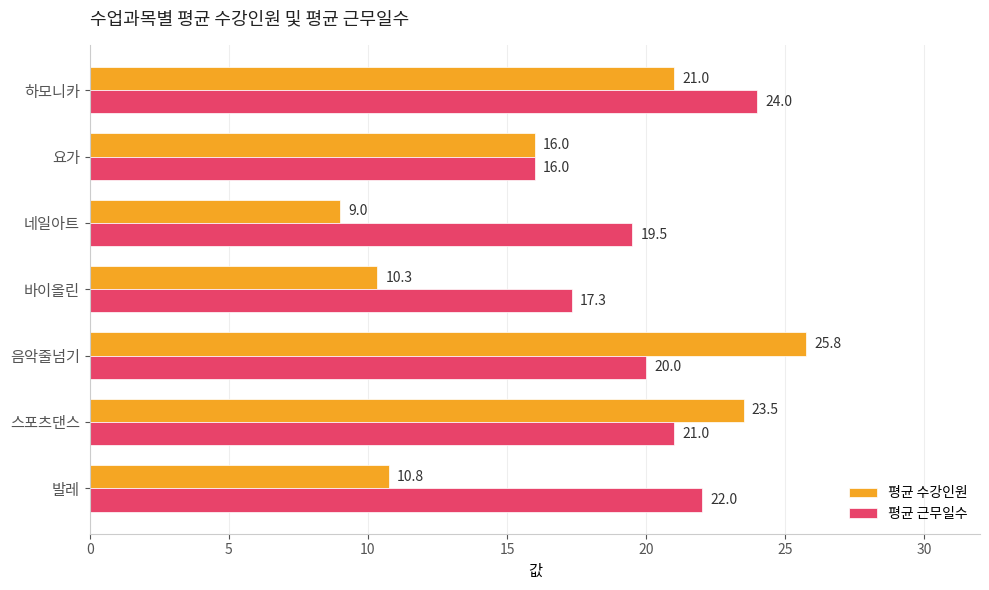

Which series has the largest range (max minus min)?

평균 수강인원